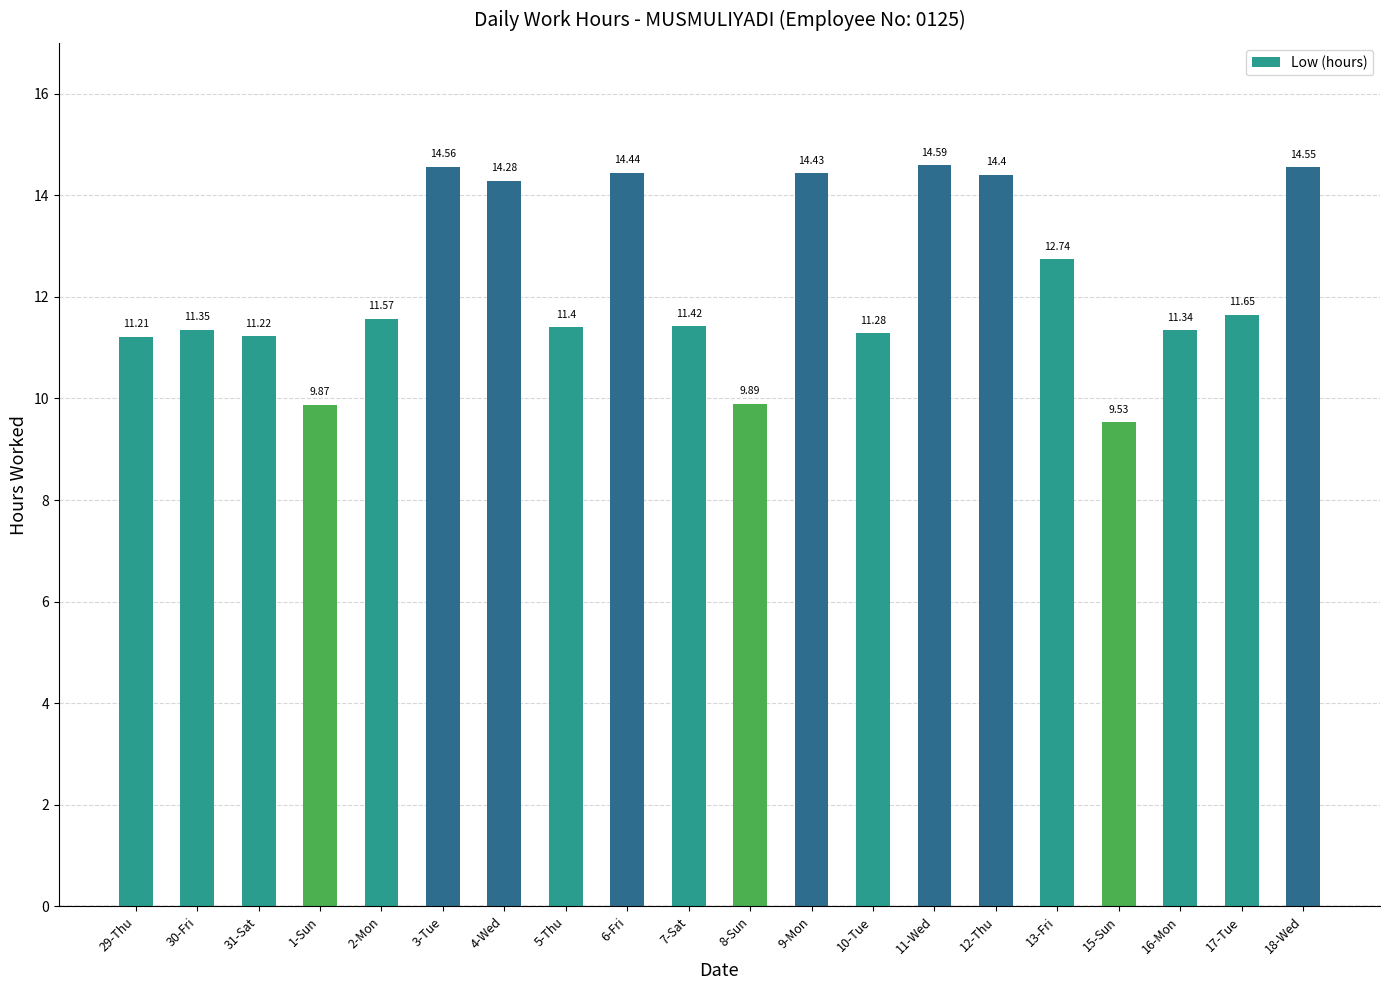

Approximately how many times larger is the value at 11-Wed compared to 13-Fri?

1.1